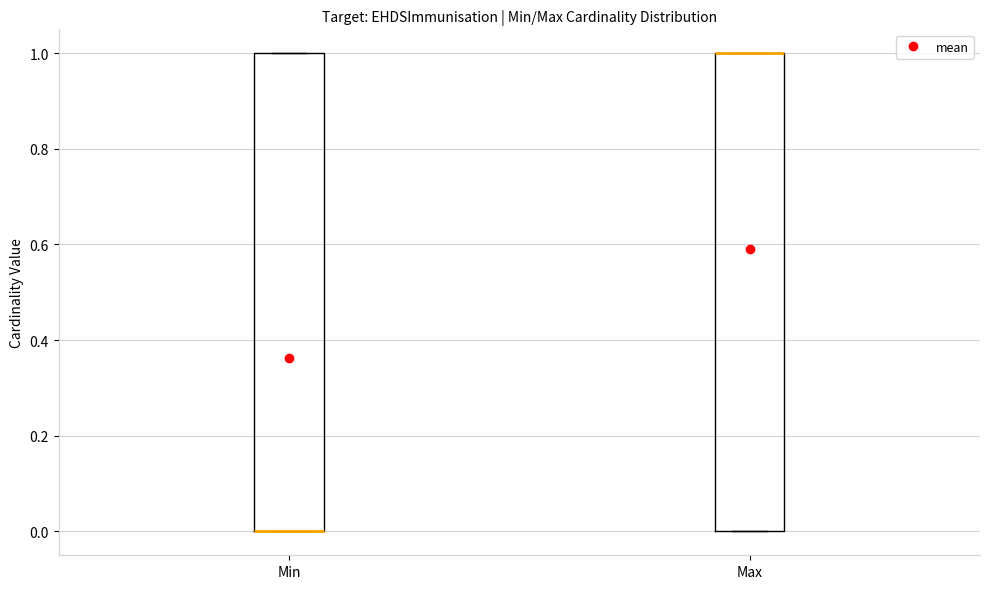

Reading left to right, read every box against the y-axis: the position of its median line, the range the box covers, and the ends of its whiskers. The values are not printed on the chart, so give them approximately, as read against the axis.

Min: median 0 (drawn on the box's lower edge), box 0 to 1, whiskers 0 to 1
Max: median 1 (drawn on the box's upper edge), box 0 to 1, whiskers 0 to 1